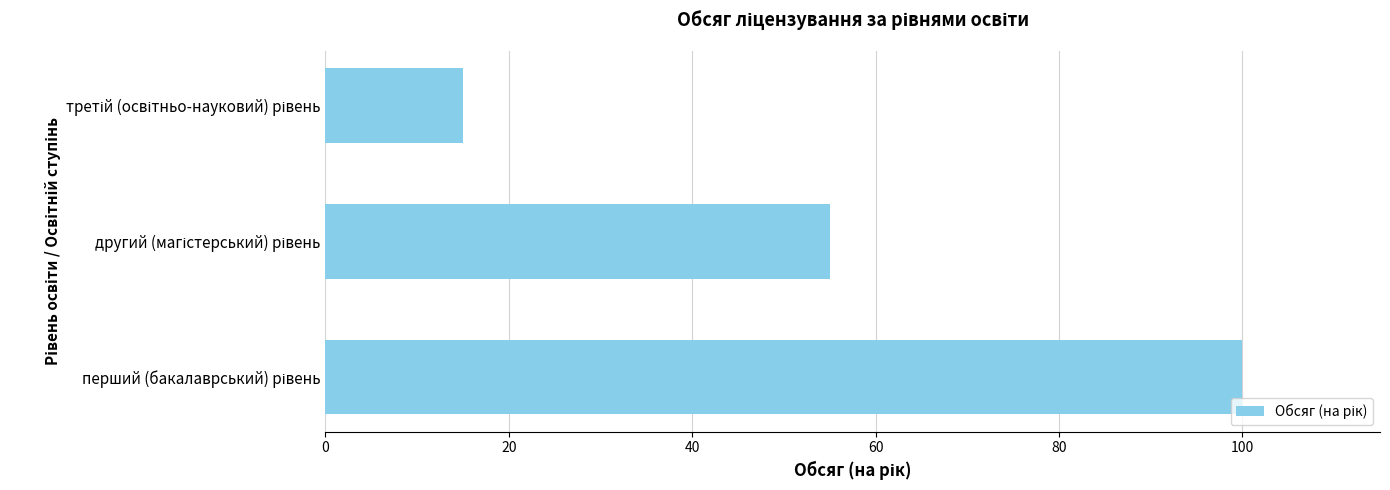

What is the maximum value shown in the chart?

100